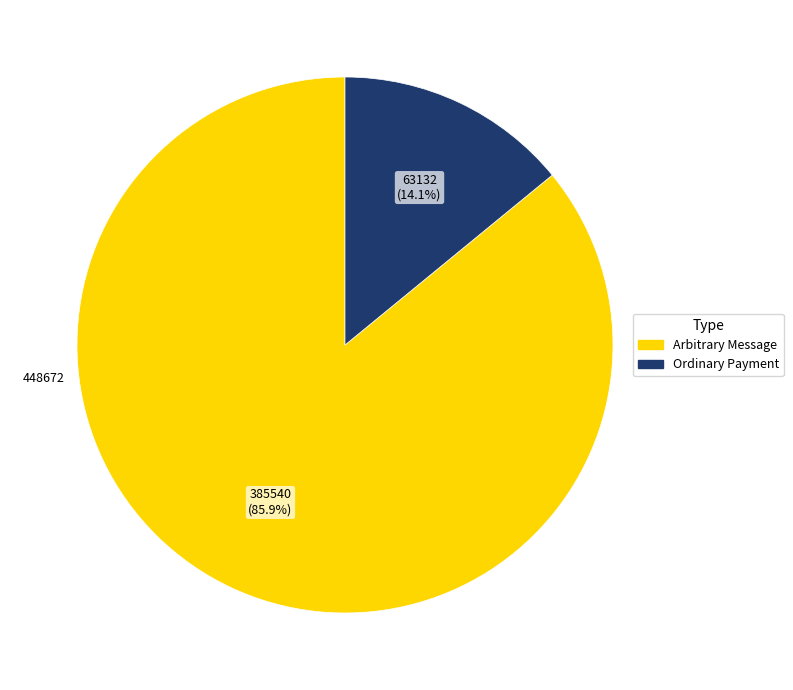

Between Arbitrary Message and Ordinary Payment, which is larger?

Arbitrary Message